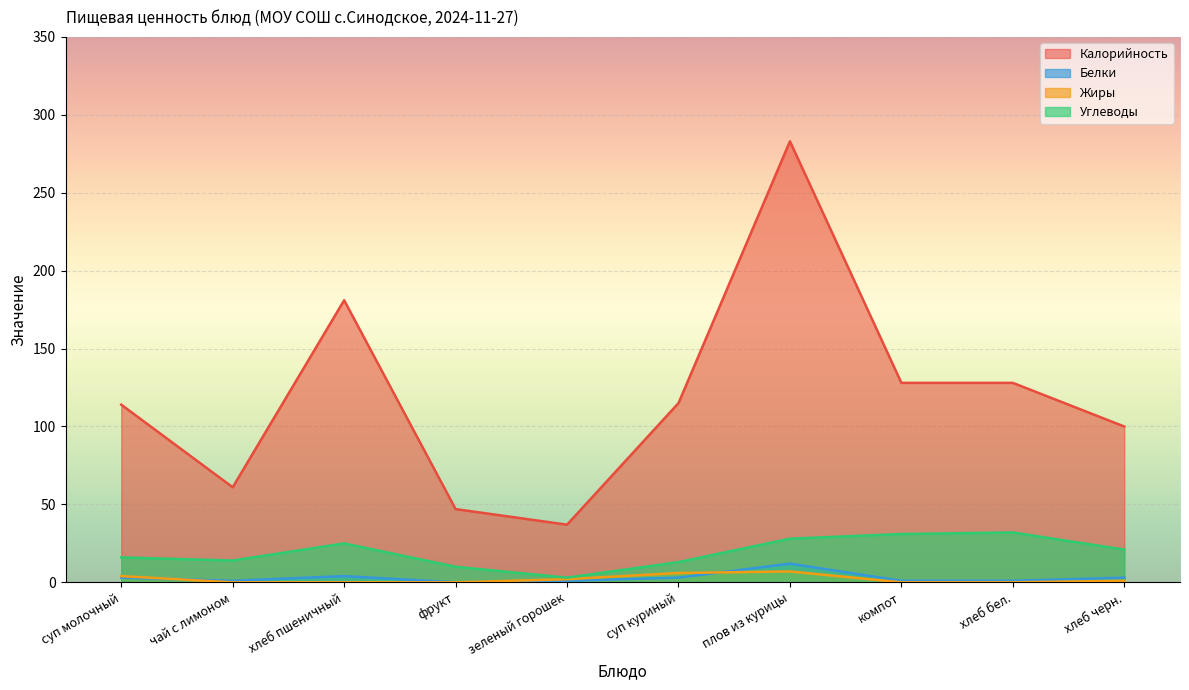

Is it true that Углеводы equals 14 at чай с лимоном?

True